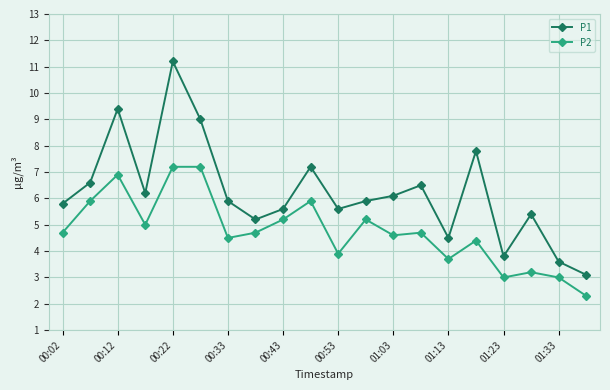

How many values in the P2 series are below 4?

6